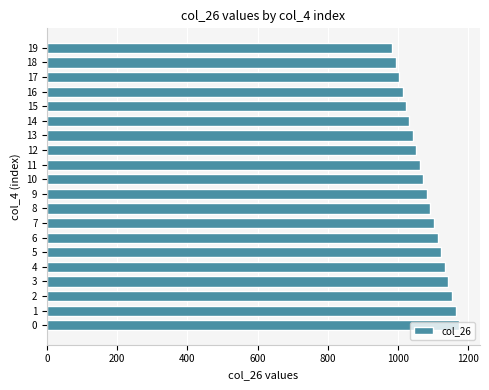

What is the sum of the values at 5 and 15?

2147.3